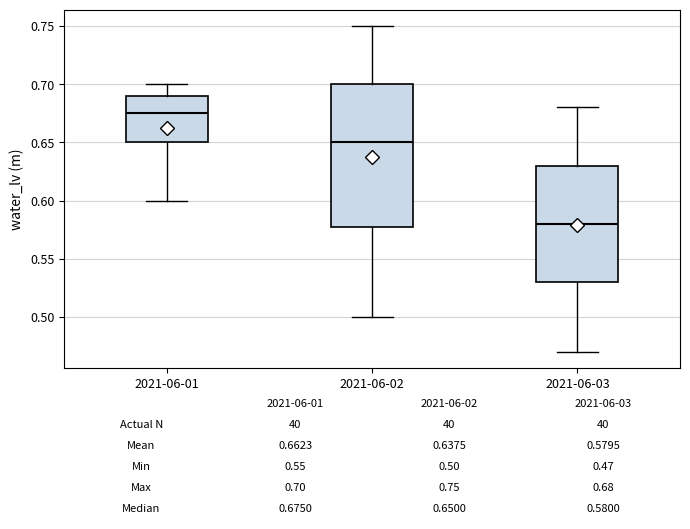

Which box is the tallest, from its lower edge to its upper edge?

2021-06-02